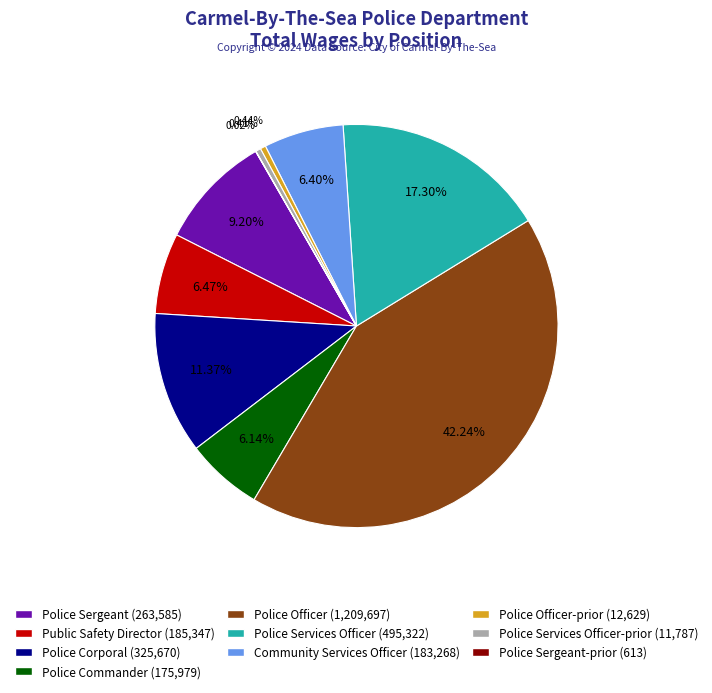

Between Police Corporal (325,670) and Police Sergeant (263,585), which is larger?

Police Corporal (325,670)